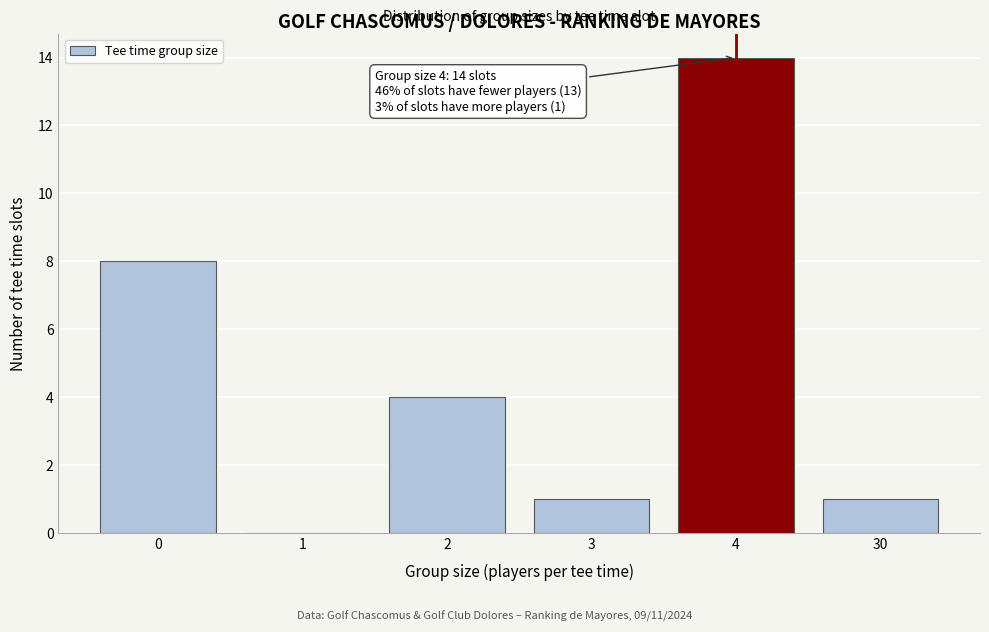

Reading left to right, extract all data points from this chart.

0=8	1=0	2=4	3=1	4=14	30=1